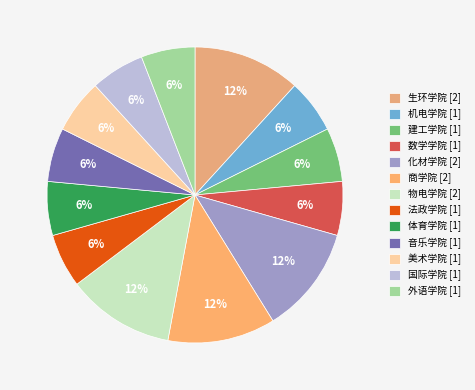

To the nearest percent, what percentage of the pie is 生环学院?

12%